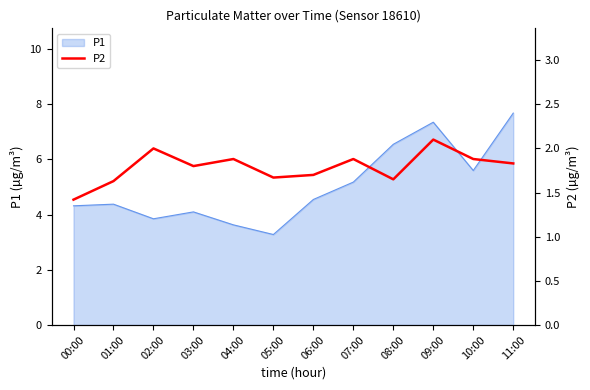

Where is P1 nearest to the value 5?

07:00